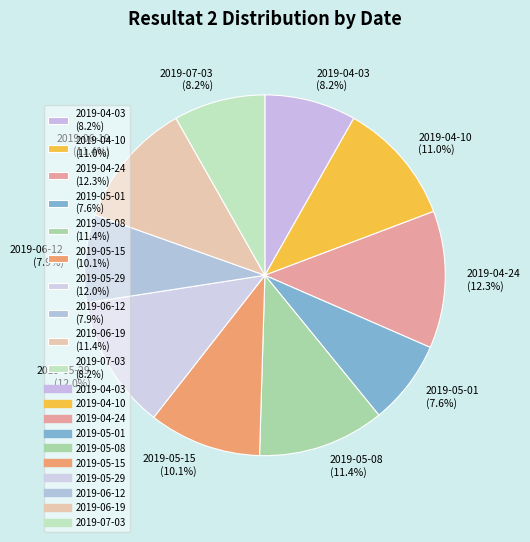

What is the ratio of the value at 2019-05-15 (10.1%) to the value at 2019-06-19 (11.4%)?

0.9